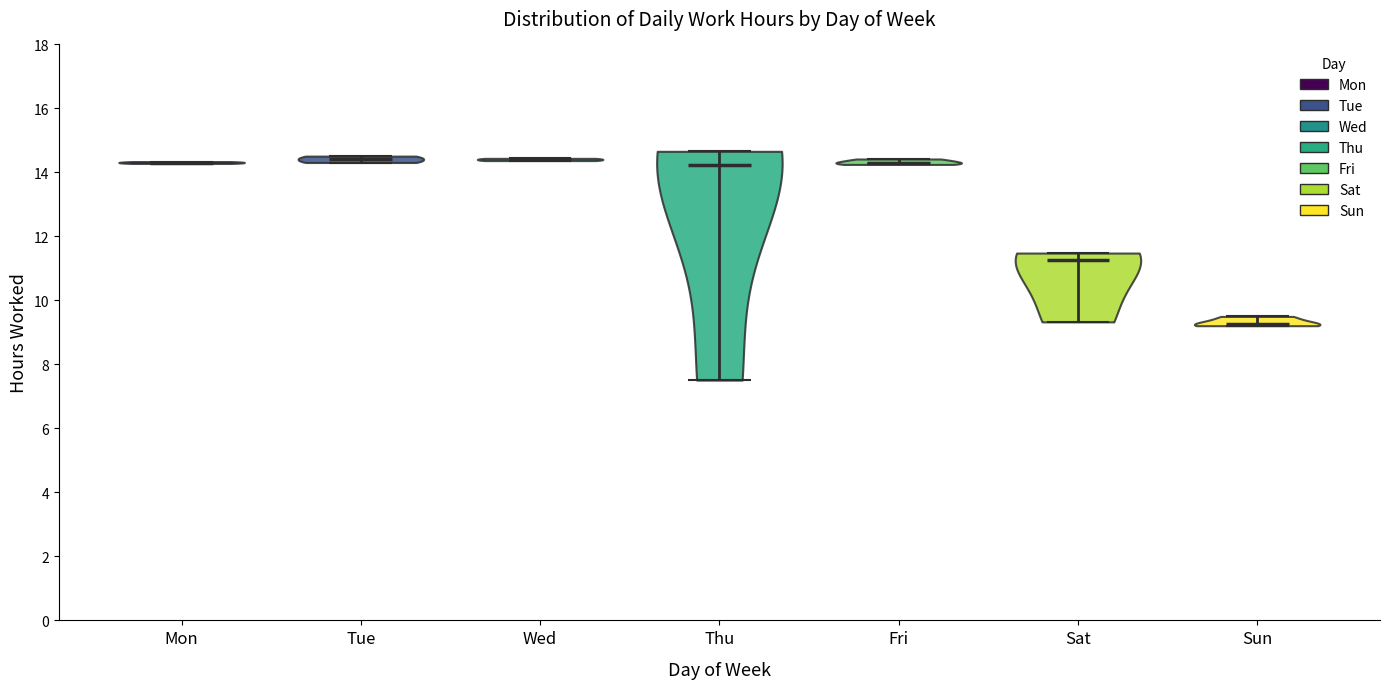

Reading left to right, read every violin against the y-axis: where its median line is, and the lowest and highest points it reaches. The values are not printed on the chart, so give them approximately, as read against the axis.

Mon: median line 14.4, lowest point 14.2, highest point 14.4
Tue: median line 14.4, lowest point 14.4, highest point 14.6
Wed: median line 14.4, lowest point 14.4, highest point 14.4
Thu: median line 14.2, lowest point 7.6, highest point 14.6
Fri: median line 14.4, lowest point 14.2, highest point 14.4
Sat: median line 11.2, lowest point 9.4, highest point 11.4
Sun: median line 9.2, lowest point 9.2, highest point 9.6